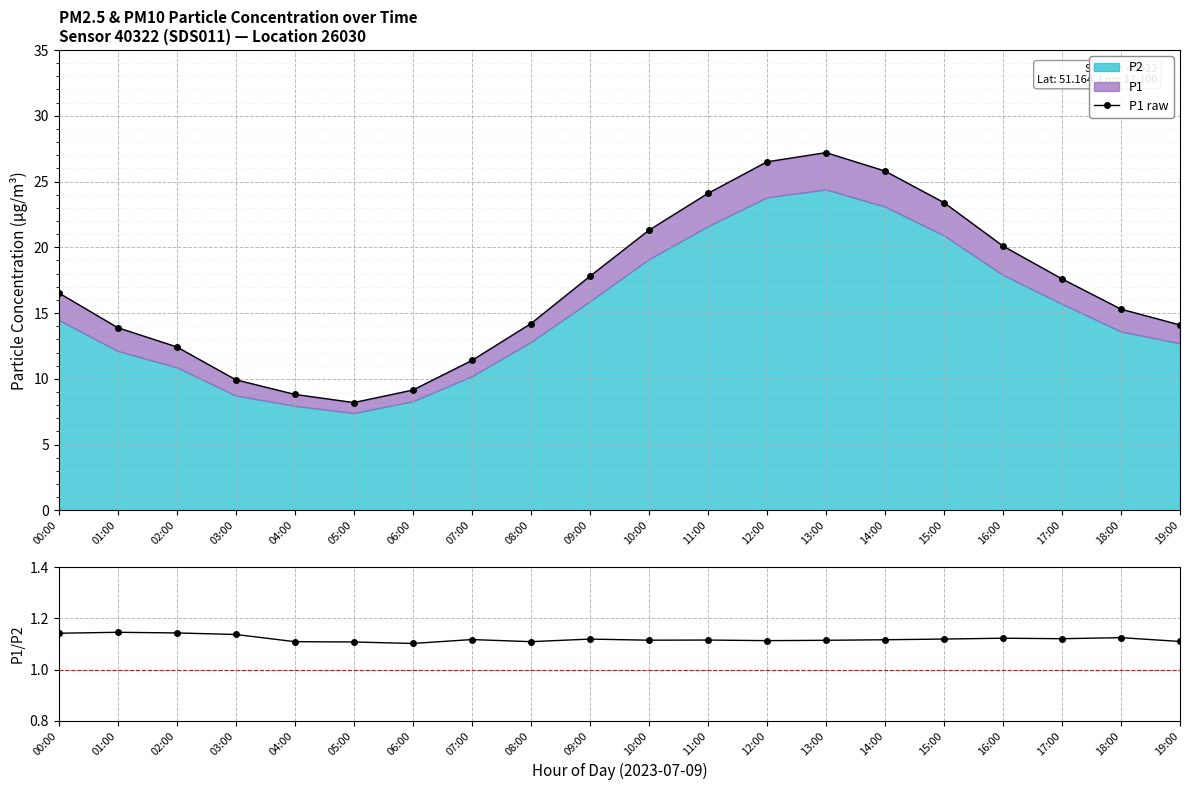

True or false: P1/P2 has more than 0 points higher than both neighbors.

True